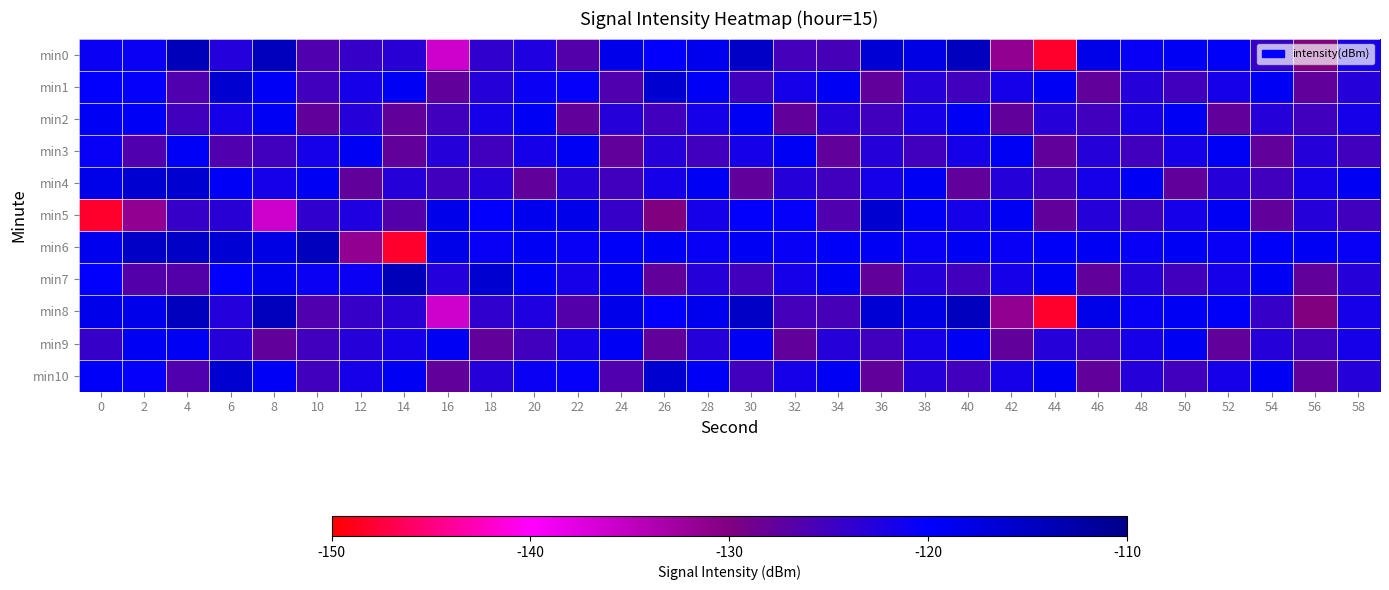

Which series has the largest range (max minus min)?

min0